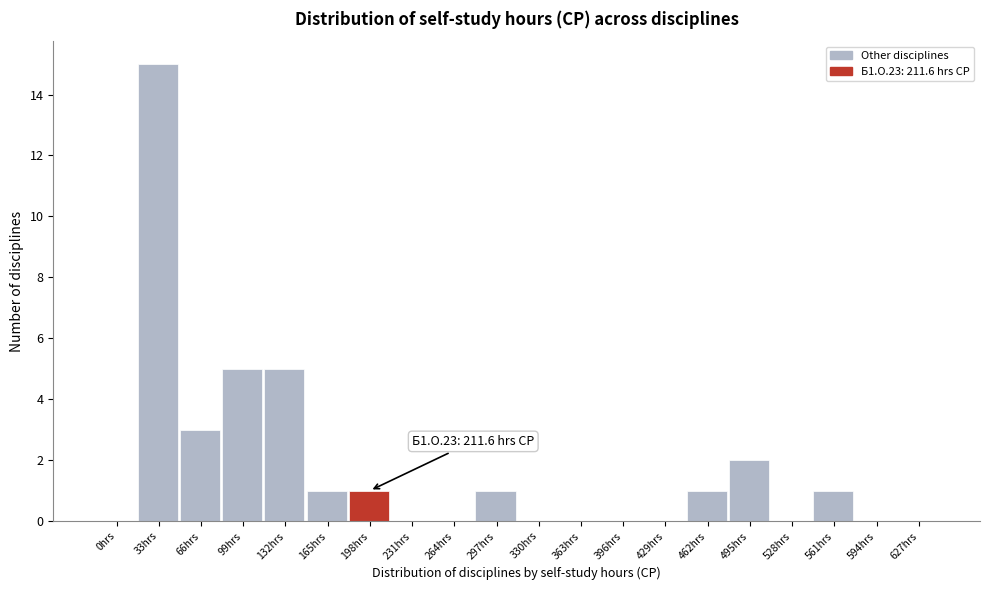

Reading left to right, what are all the values shown in this chart?

0hrs=0	33hrs=15	66hrs=3	99hrs=5	132hrs=5	165hrs=1	198hrs=1	231hrs=0	264hrs=0	297hrs=1	330hrs=0	363hrs=0	396hrs=0	429hrs=0	462hrs=1	495hrs=2	528hrs=0	561hrs=1	594hrs=0	627hrs=0